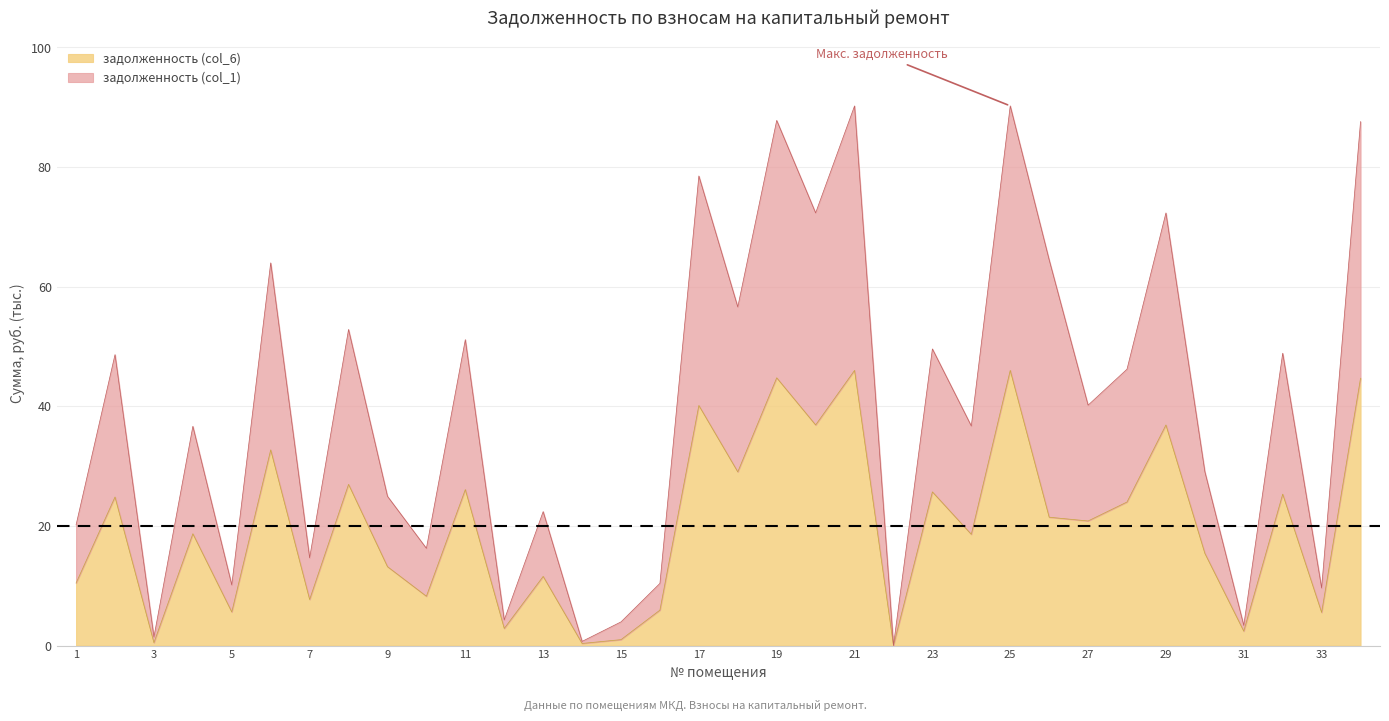

Where is the first local minimum for задолженность (col_6)?

3